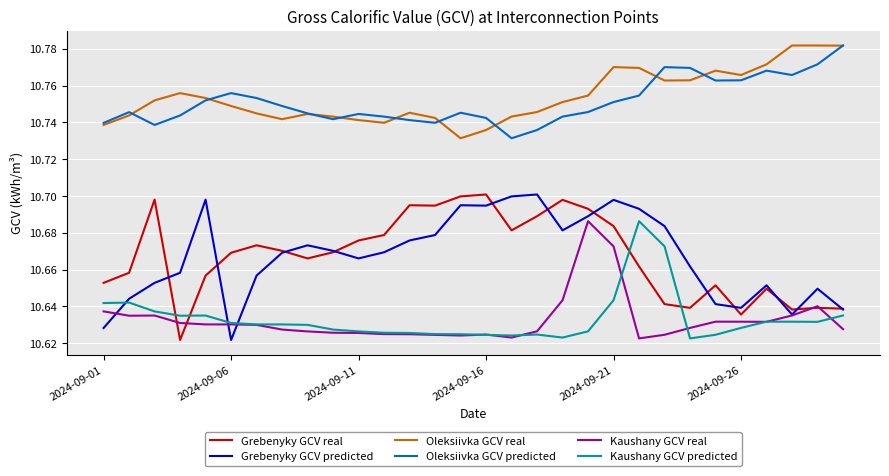

True or false: Grebenyky GCV predicted and Oleksiivka GCV real intersect in this chart.

False